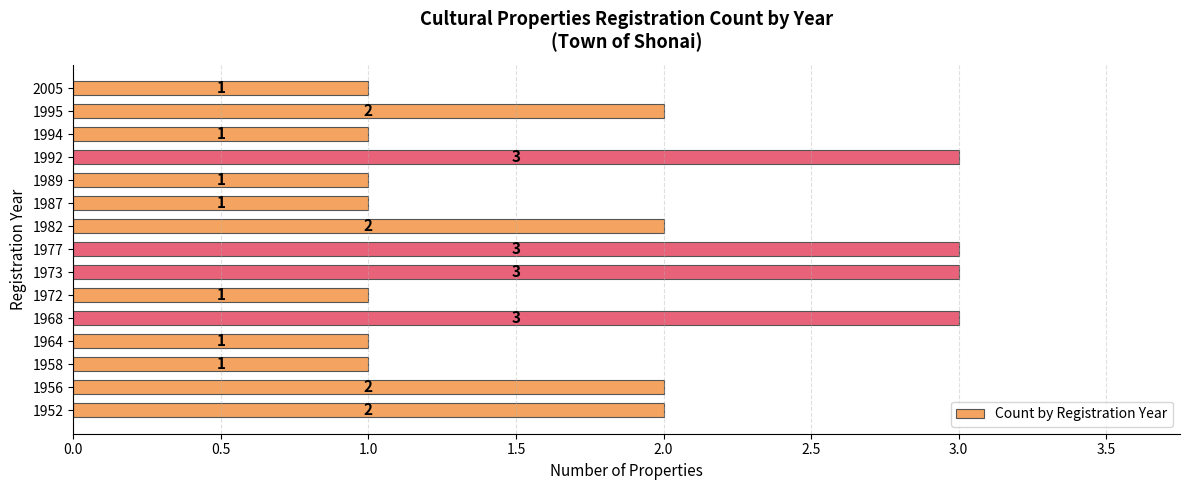

Which has a higher value, 1995 or 1992?

1992